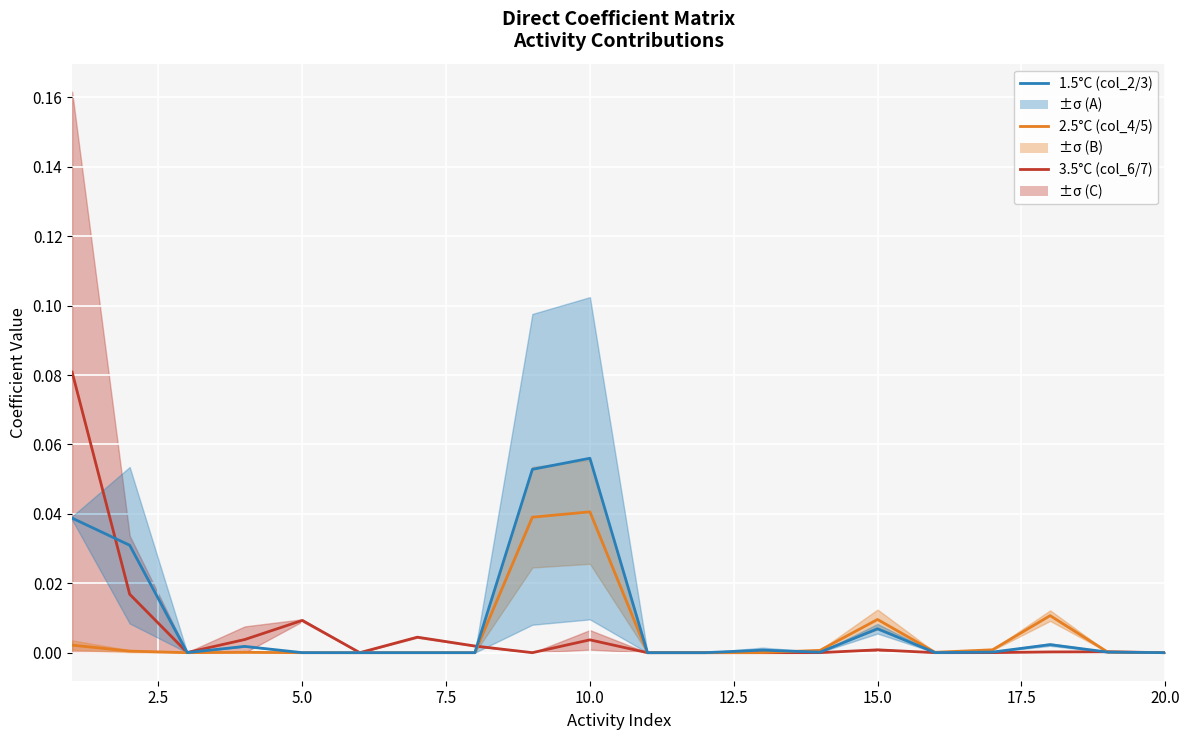

How many lines are shown in the chart?

3